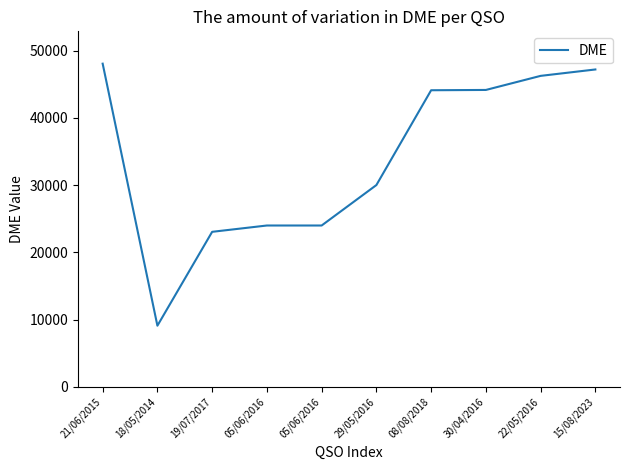

True or false: the data shows 29737 at 21/06/2015.

False